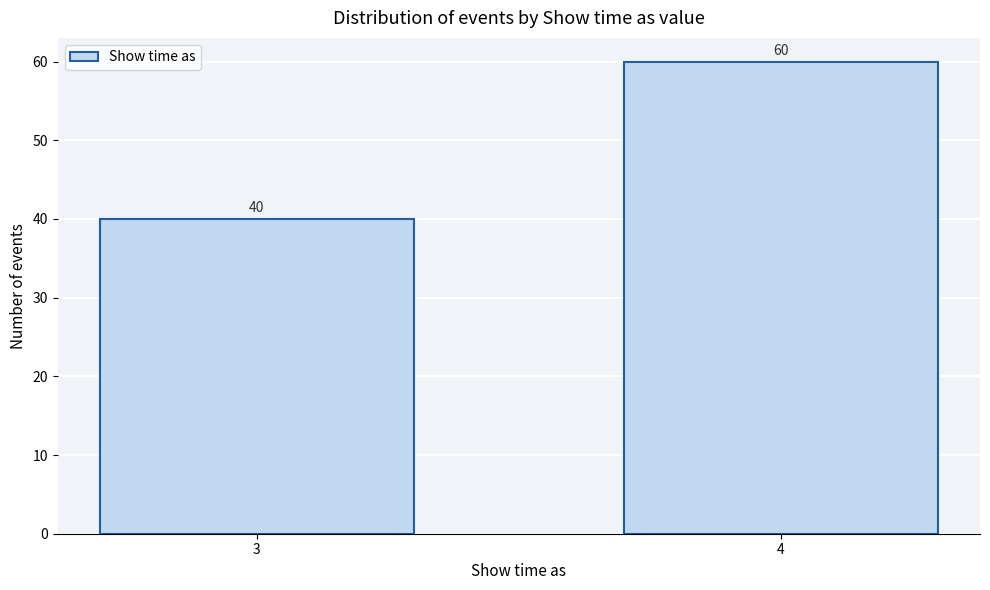

Reading left to right, extract all data points from this chart.

3=40	4=60